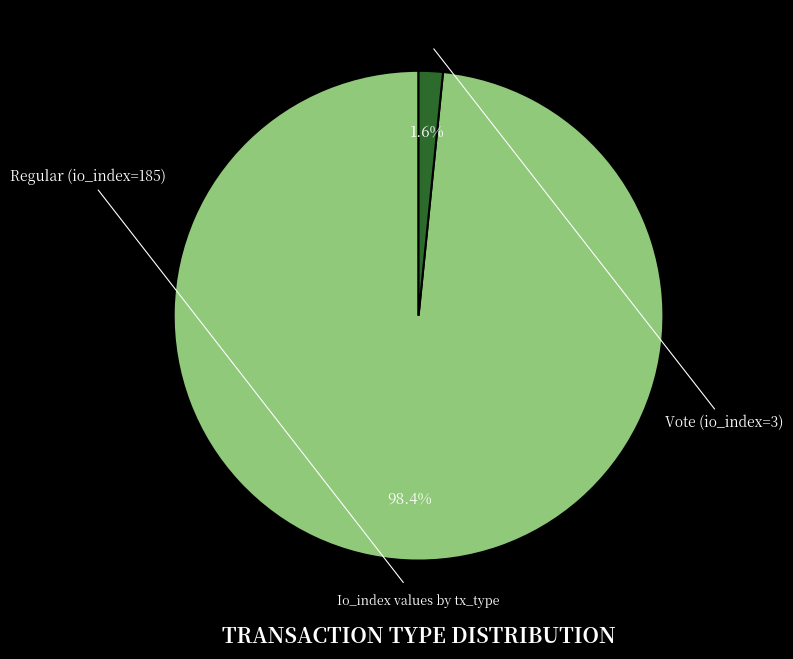

Is there any slice that represents more than half of the pie?

Yes